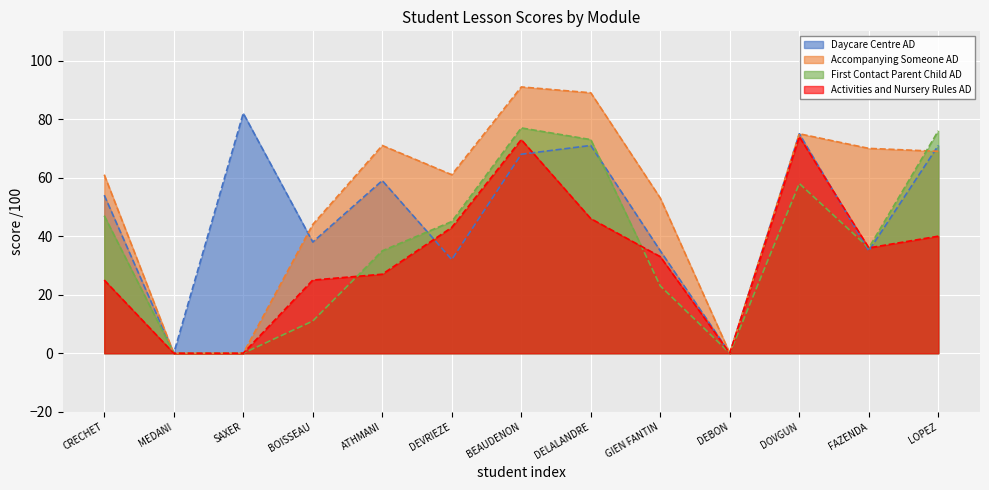

Where is the first local minimum for Daycare Centre AD?

MEDANI